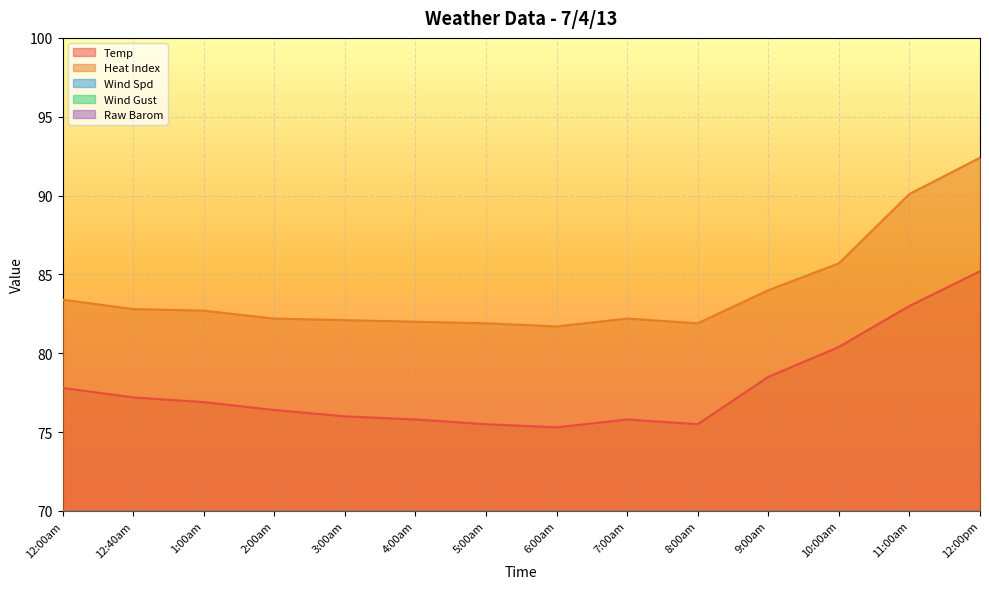

True or false: Heat Index and Temp intersect in this chart.

False